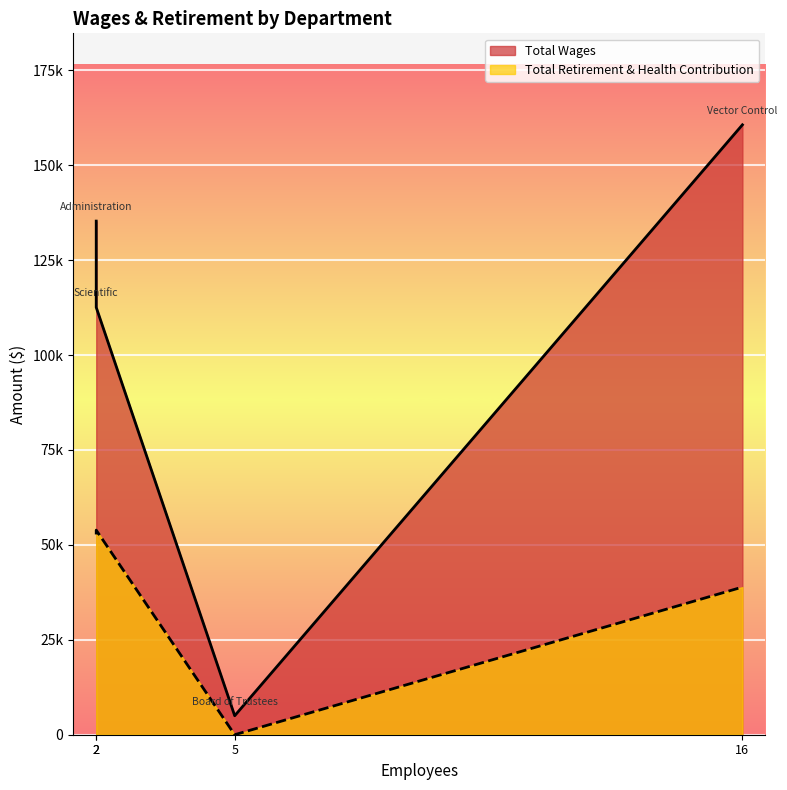

At which category is the sum across all series the highest?

Vector Control